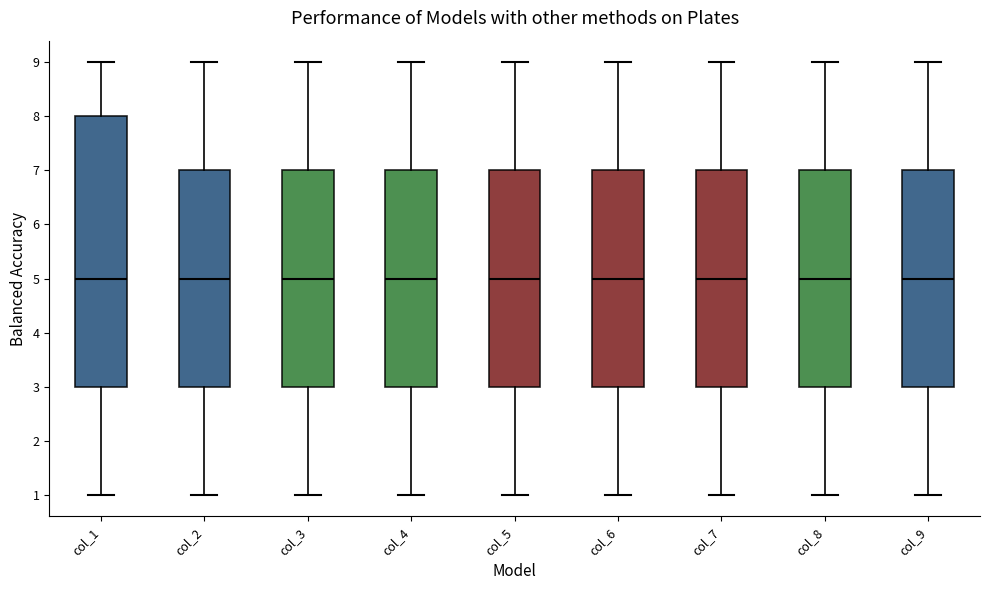

Which box is the tallest, from its lower edge to its upper edge?

col_1